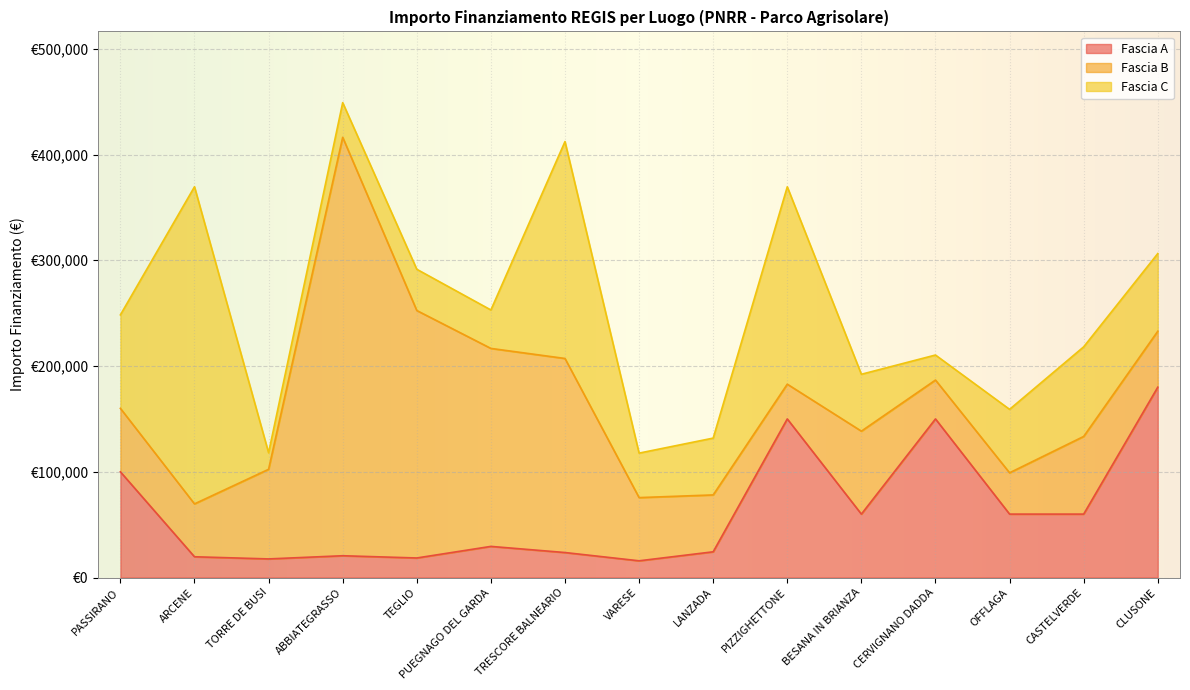

True or false: Fascia B has more than 2 interior local peaks.

True